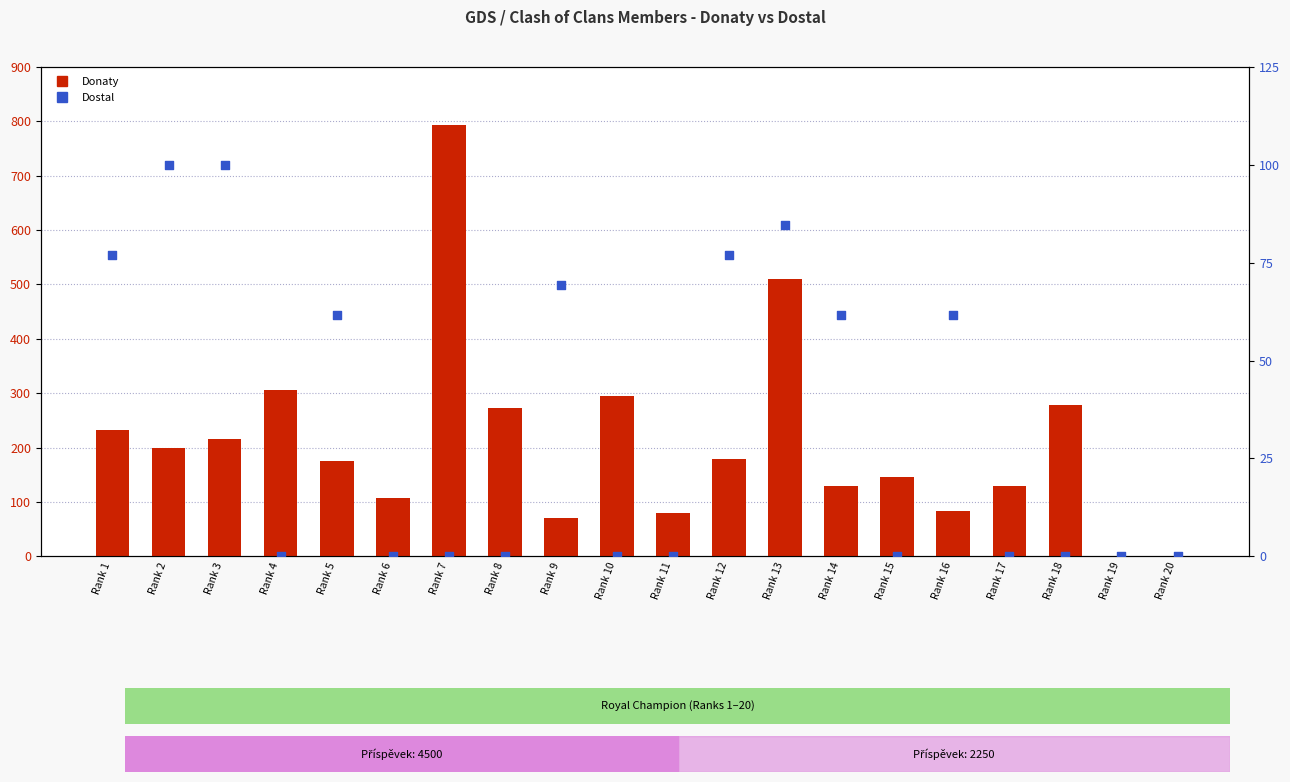

What are all the series names shown in the legend?

Donaty, Dostal